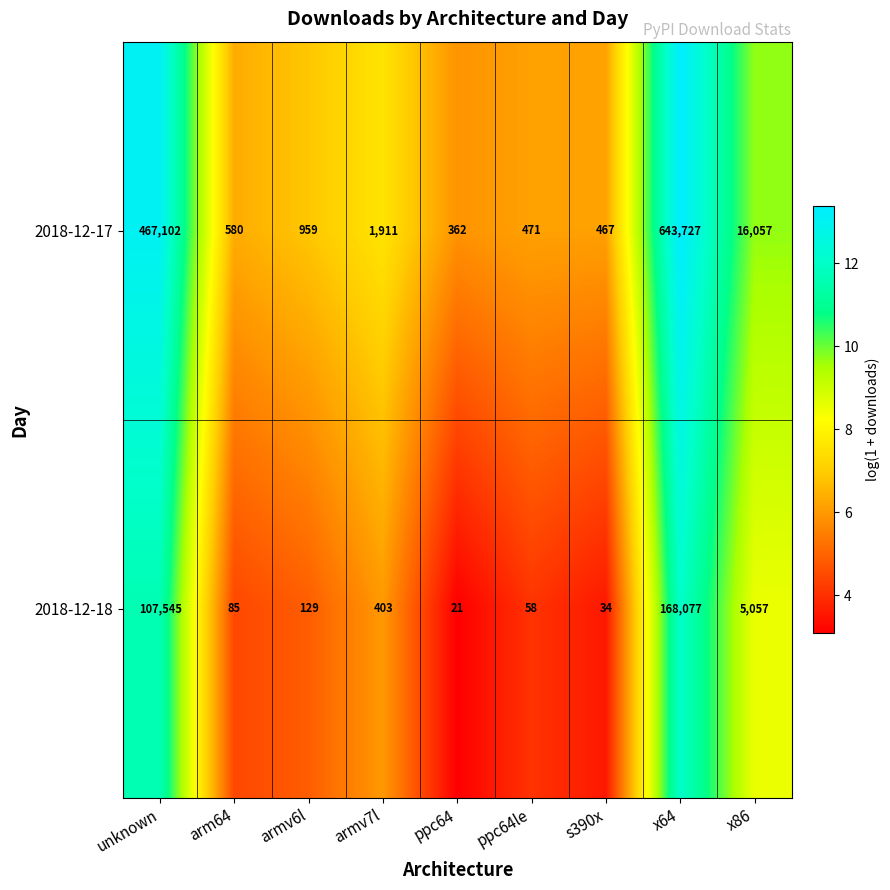

Reading right to left, list all the values displayed in this chart.

2018-12-17: x86=16057	x64=643727	s390x=467	ppc64le=471	ppc64=362	armv7l=1911	armv6l=959	arm64=580	unknown=467102
2018-12-18: x86=5057	x64=168077	s390x=34	ppc64le=58	ppc64=21	armv7l=403	armv6l=129	arm64=85	unknown=107545